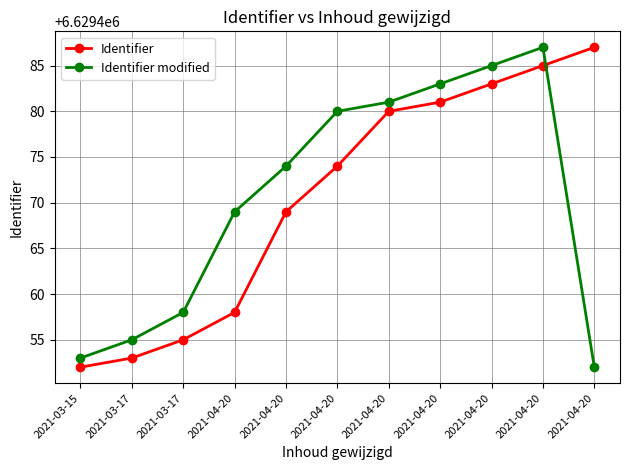

True or false: Identifier modified has a value of 6629487 at 2021-04-20.

True